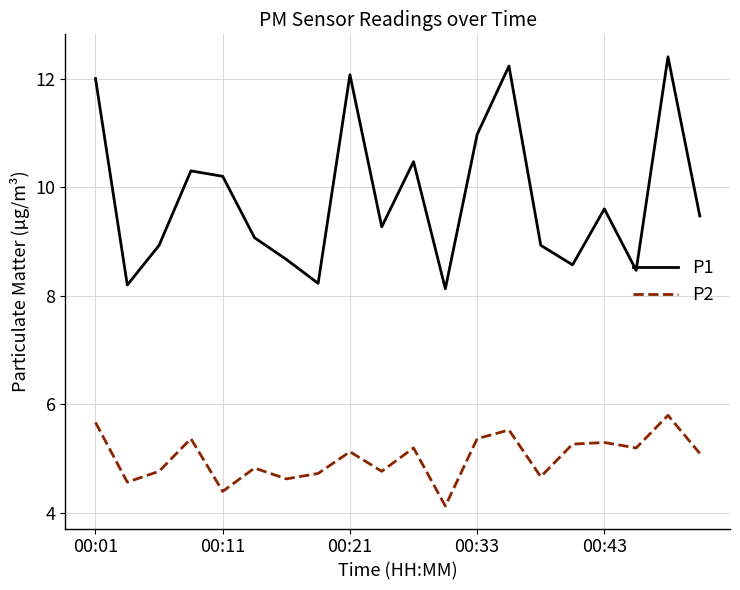

True or false: P2 and P1 intersect in this chart.

False